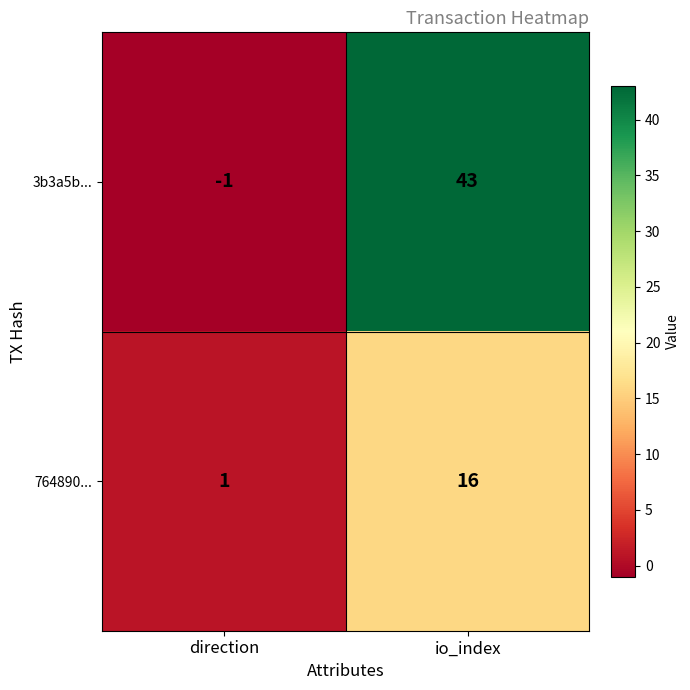

What is the average value of the 3b3a5b... series?

21